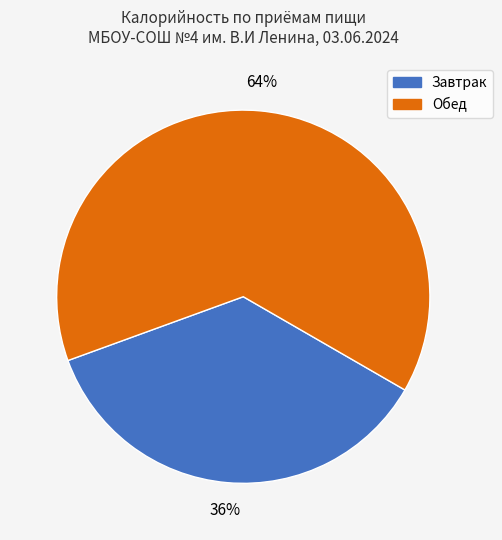

Does any single category account for the majority?

Yes